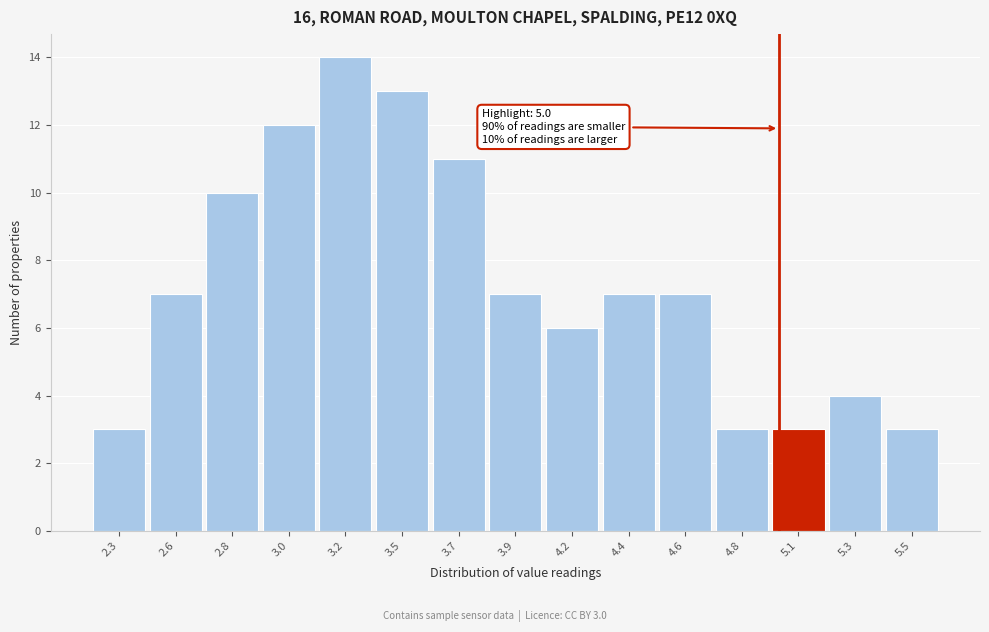

Reading left to right, list all the values displayed in this chart.

2.3=3	2.6=7	2.8=10	3.0=12	3.2=14	3.5=13	3.7=11	3.9=7	4.2=6	4.4=7	4.6=7	4.8=3	5.1=3	5.3=4	5.5=3